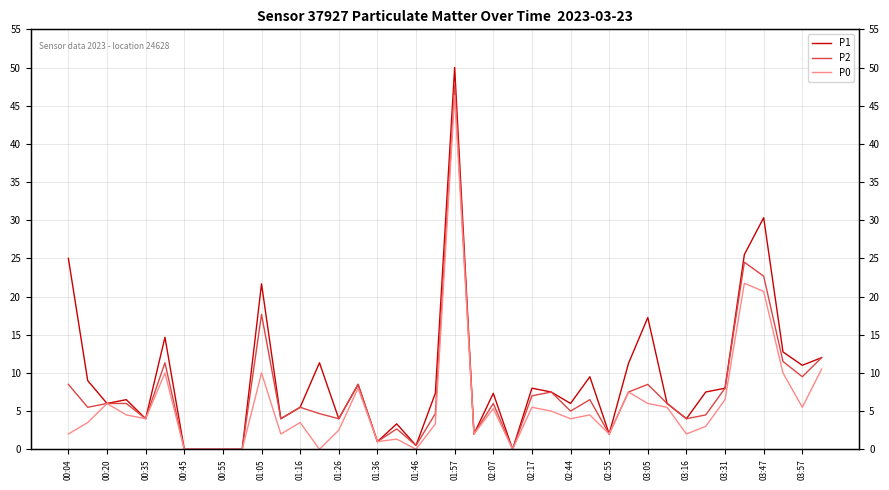

Reading left to right, list all the values displayed in this chart.

P1: 25.0	9.0	6.0	6.5	4.0	14.7	0.0	0.0	0.0	0.0	21.7	4.0	5.5	11.3	4.0	8.5	1.0	3.3	0.5	7.3	50.0	2.0	7.3	0.0	8.0	7.5	6.0	9.5	2.0	11.2	17.2	6.0	4.0	7.5	8.0	25.5	30.3	12.8	11.0	12.0
P2: 8.5	5.5	6.0	6.0	4.0	11.3	0.0	0.0	0.0	0.0	17.7	4.0	5.5	4.7	4.0	8.5	1.0	2.7	0.5	4.7	47.7	2.0	6.0	0.0	7.0	7.5	5.0	6.5	2.0	7.5	8.5	6.0	4.0	4.5	8.0	24.5	22.7	11.5	9.5	12.0
P0: 2.0	3.5	6.0	4.5	4.0	10.0	0.0	0.0	0.0	0.0	10.0	2.0	3.5	0.0	2.5	8.0	1.0	1.3	0.0	3.3	46.3	2.0	5.3	0.0	5.5	5.0	4.0	4.5	2.0	7.5	6.0	5.5	2.0	3.0	6.5	21.8	20.7	10.0	5.5	10.5